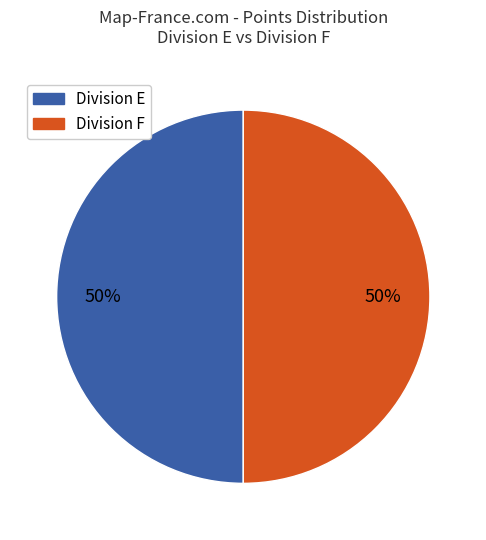

How many slices are in this pie chart?

2